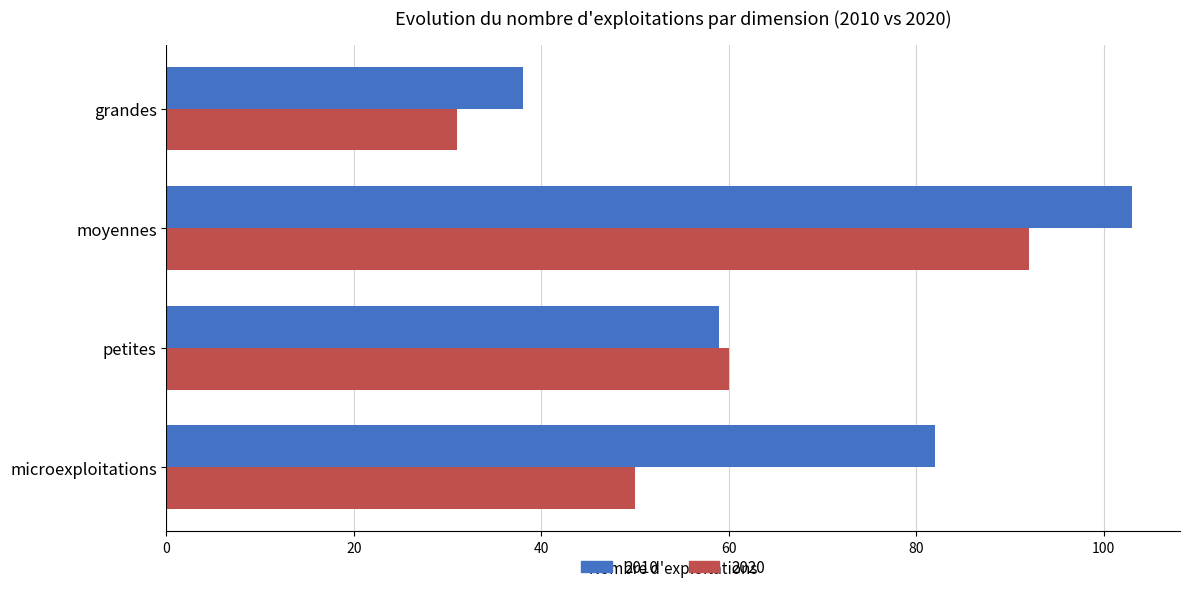

At how many categories does at least one series exceed 34?

4